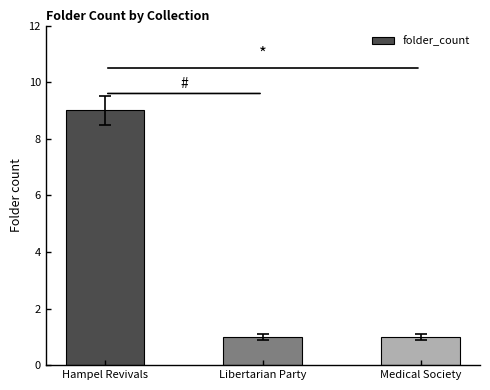

What is the difference between the maximum and minimum values?

8